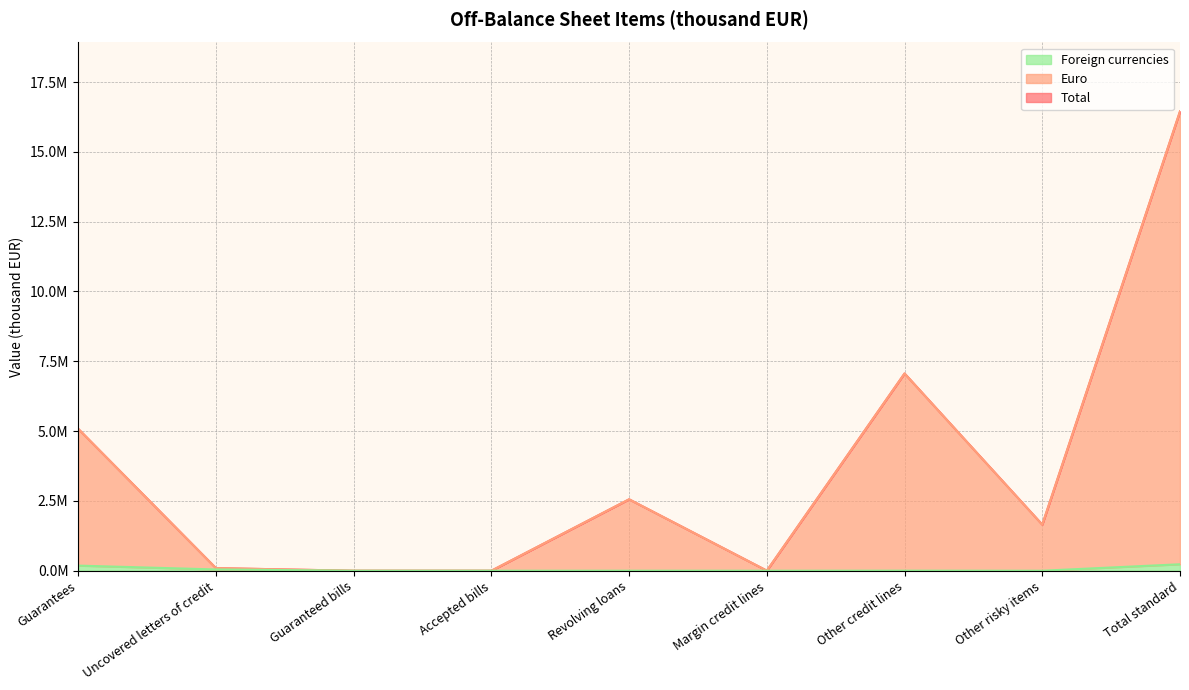

How many distinct data groups are displayed?

3